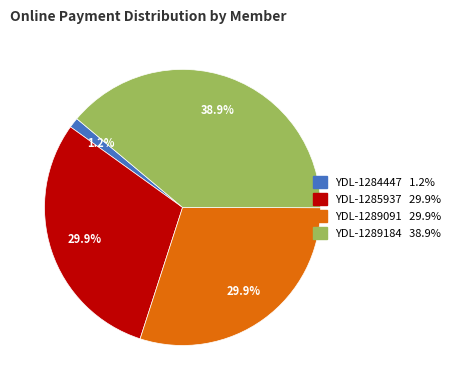

Which category has the smallest portion of the pie?

YDL-1284447